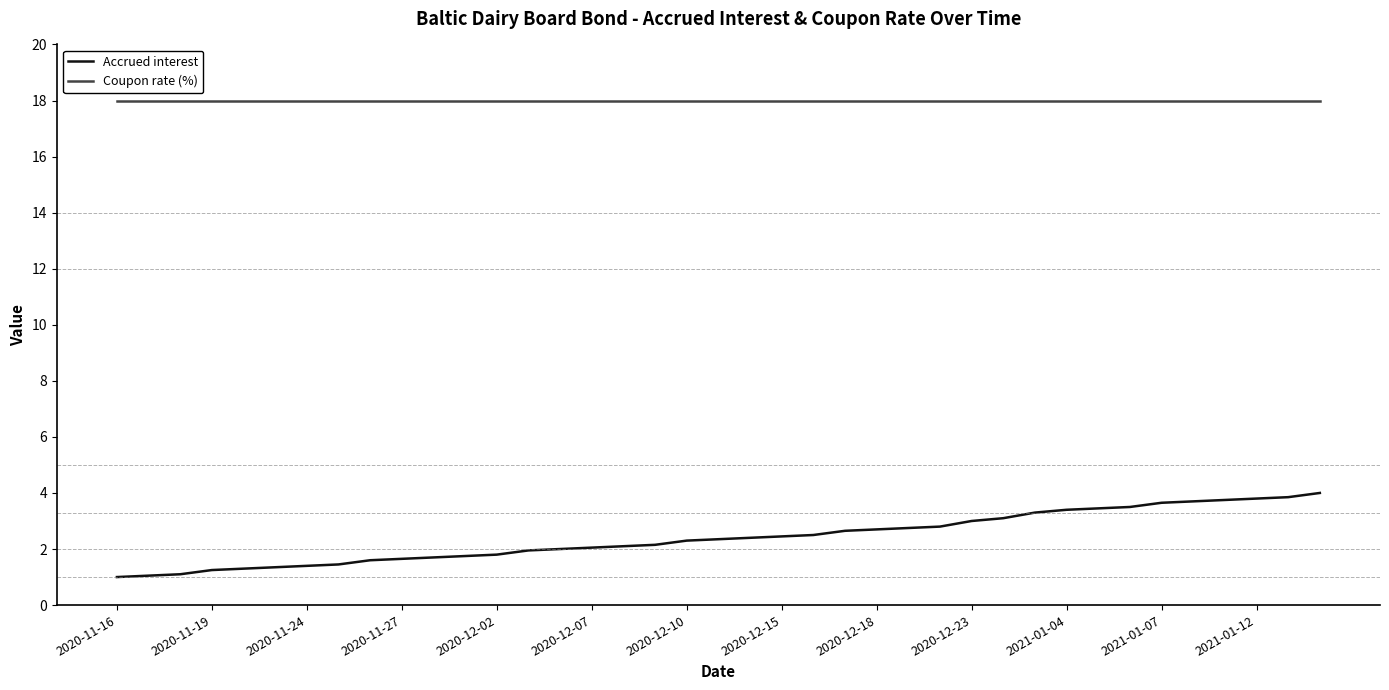

What is the maximum value for Coupon rate (%)?

18.0